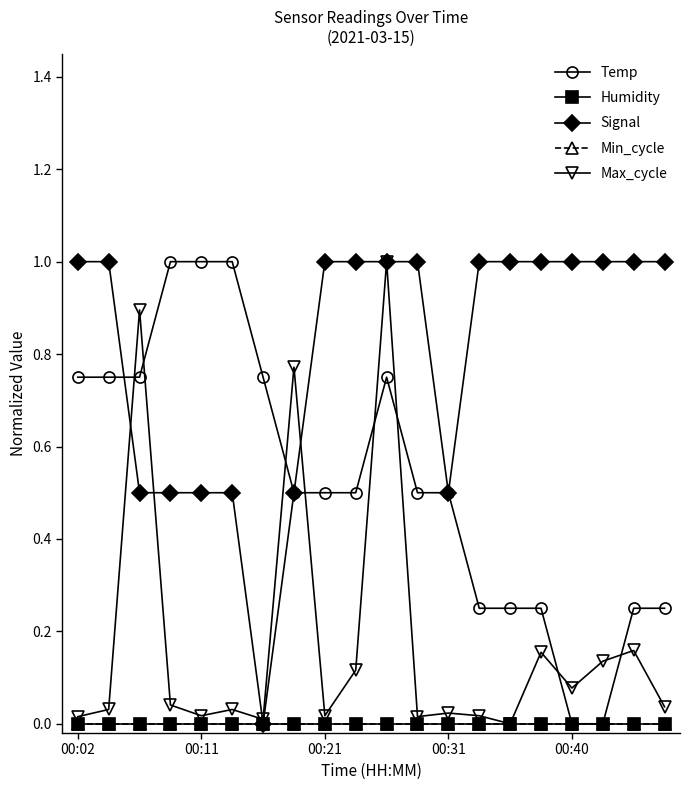

True or false: Humidity and Signal intersect in this chart.

False